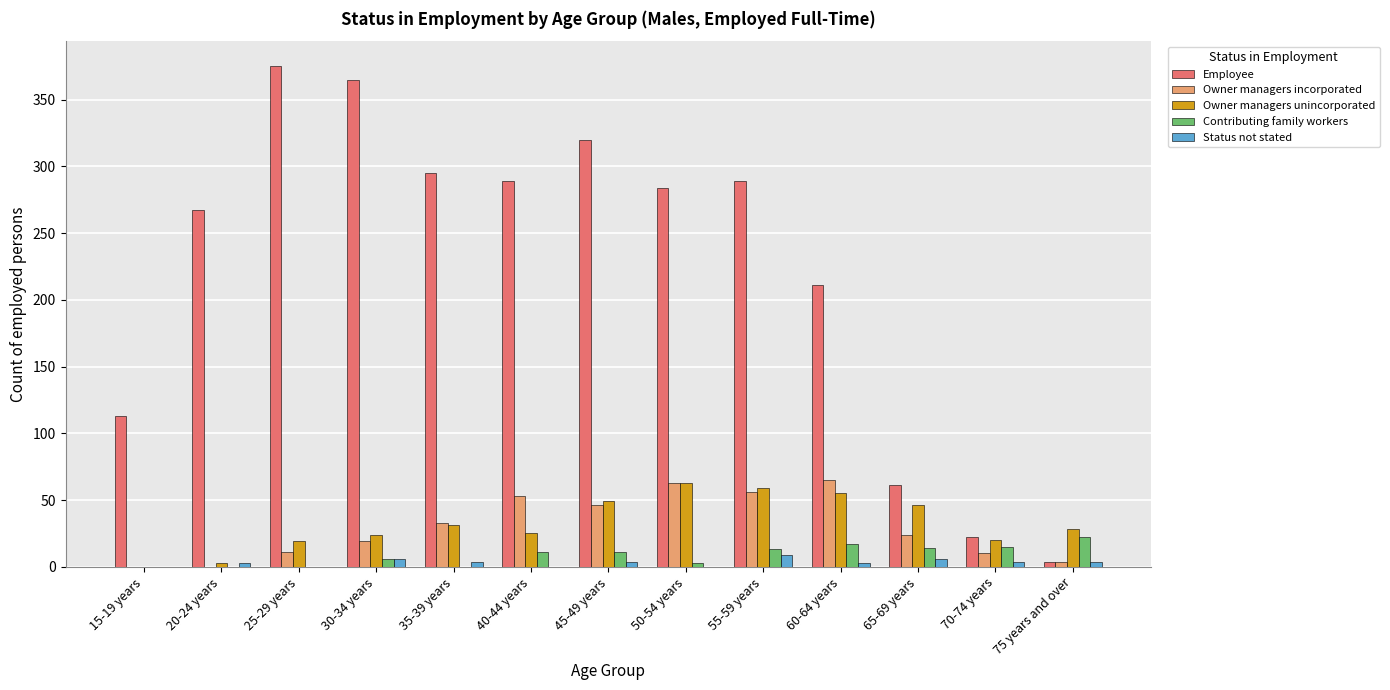

Are the bars grouped side by side (vs. stacked)?

Yes